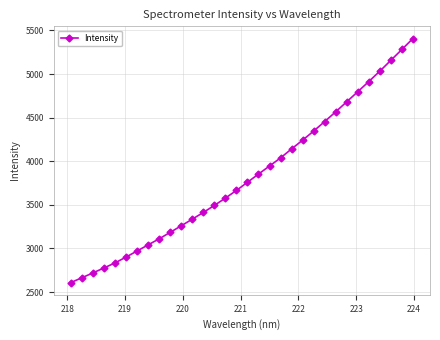

What is the difference between the maximum and minimum values?

2799.5